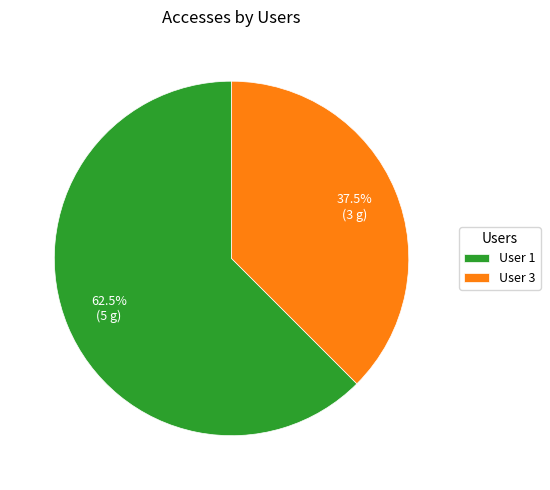

How many segments does this pie chart have?

2